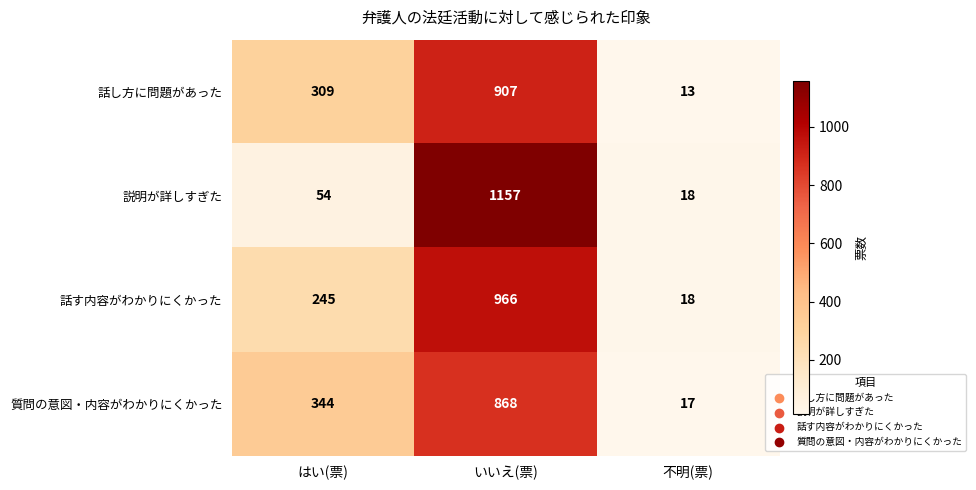

Count the number of data series in this chart.

4